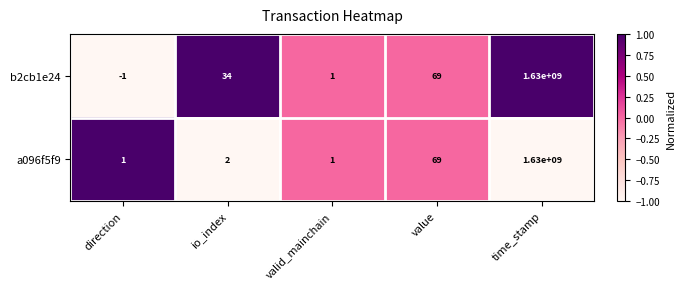

What is the difference between the maximum and minimum values in the a096f5f9 series?

1629999999